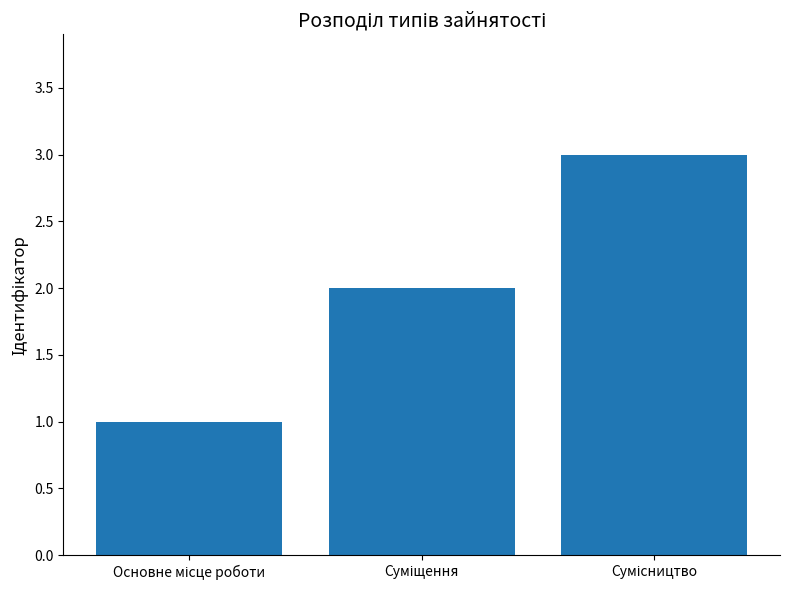

Reading left to right, transcribe all the data shown in this chart.

1	2	3